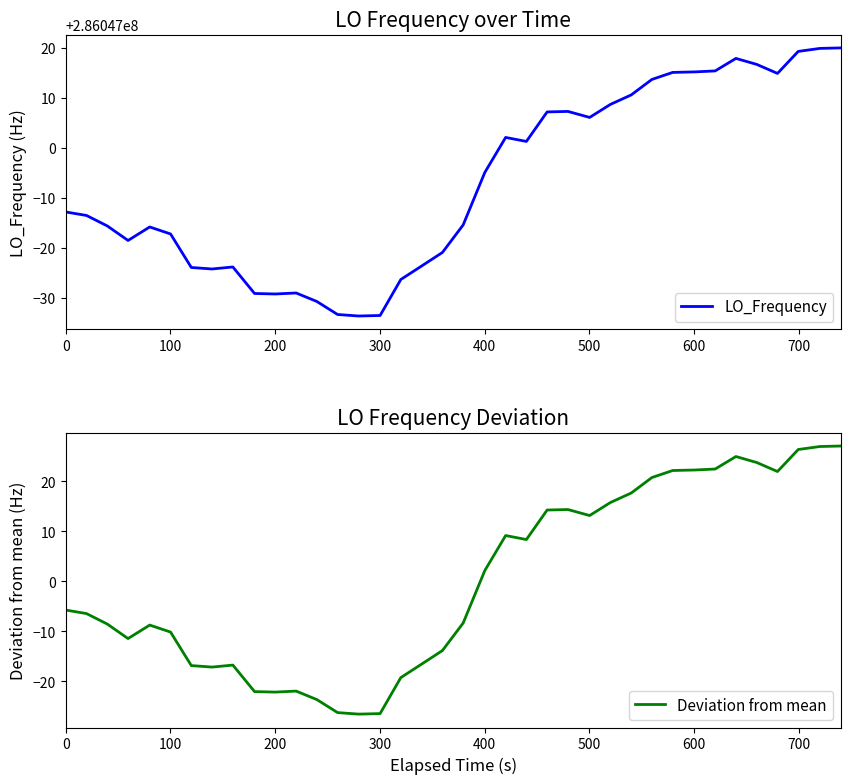

How many data points in LO_Frequency are above 286046987?

20